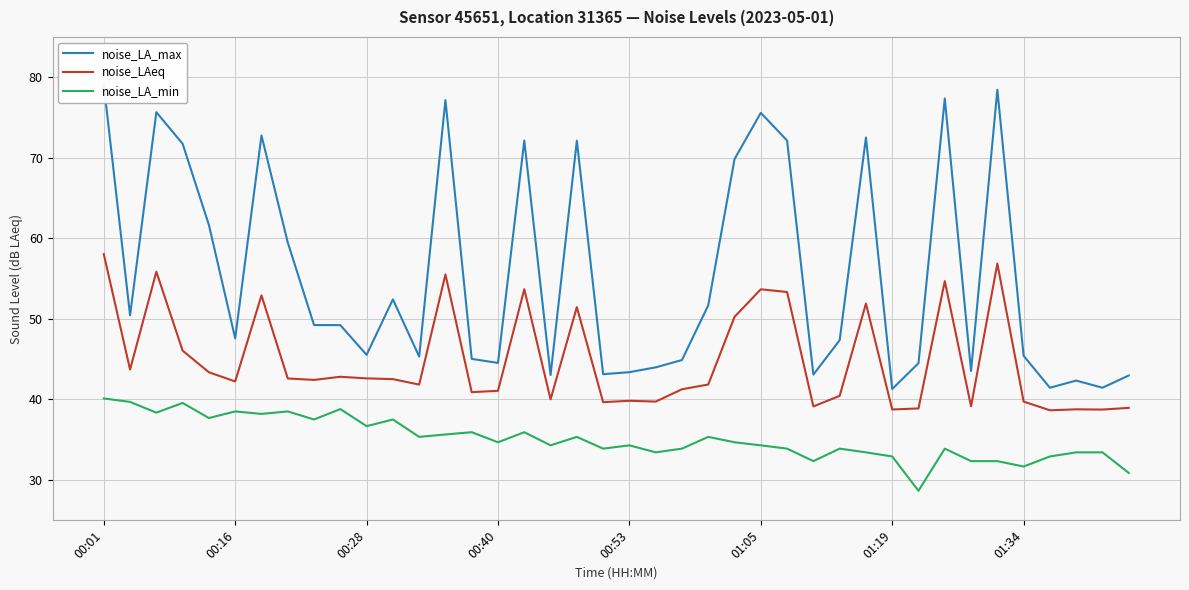

The value of noise_LAeq at 01:05 is 53.7. True or false?

True